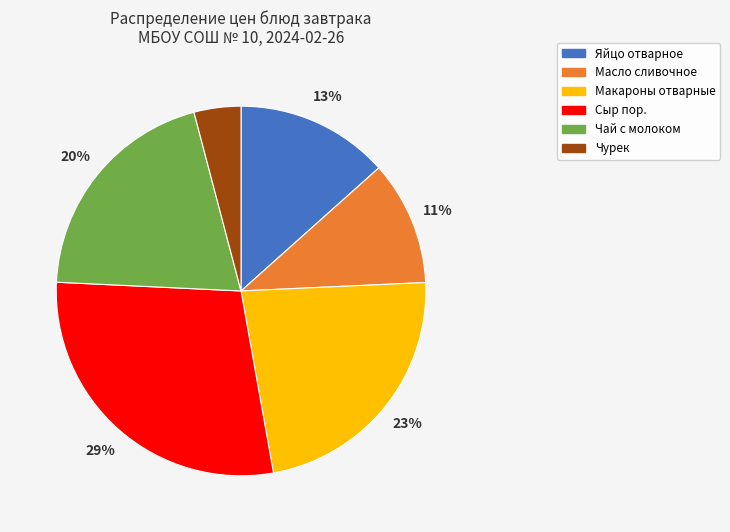

To the nearest percent, what percentage of the pie is Масло сливочное?

11%